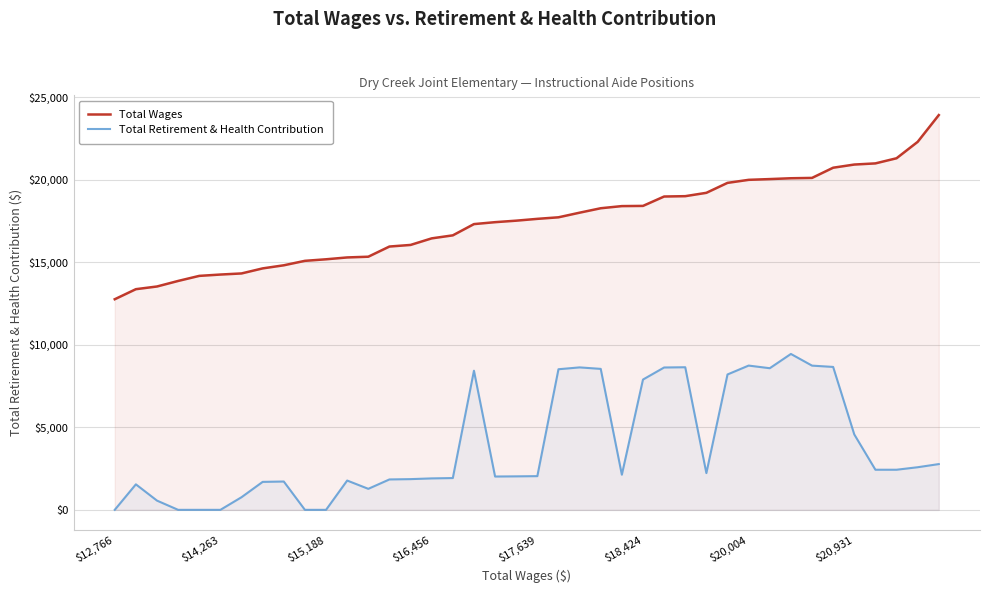

List the series in order of their overall mean, highest first.

Total Wages, Total Retirement & Health Contribution